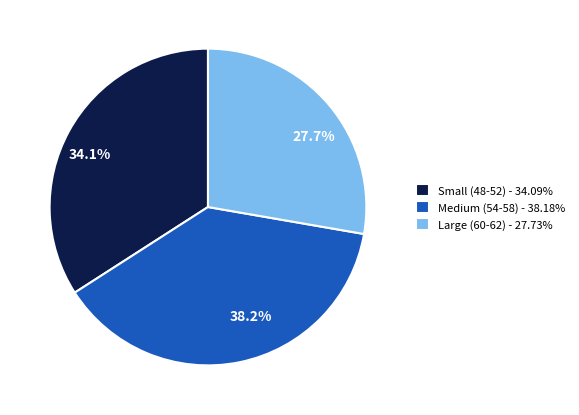

How many segments does this pie chart have?

3